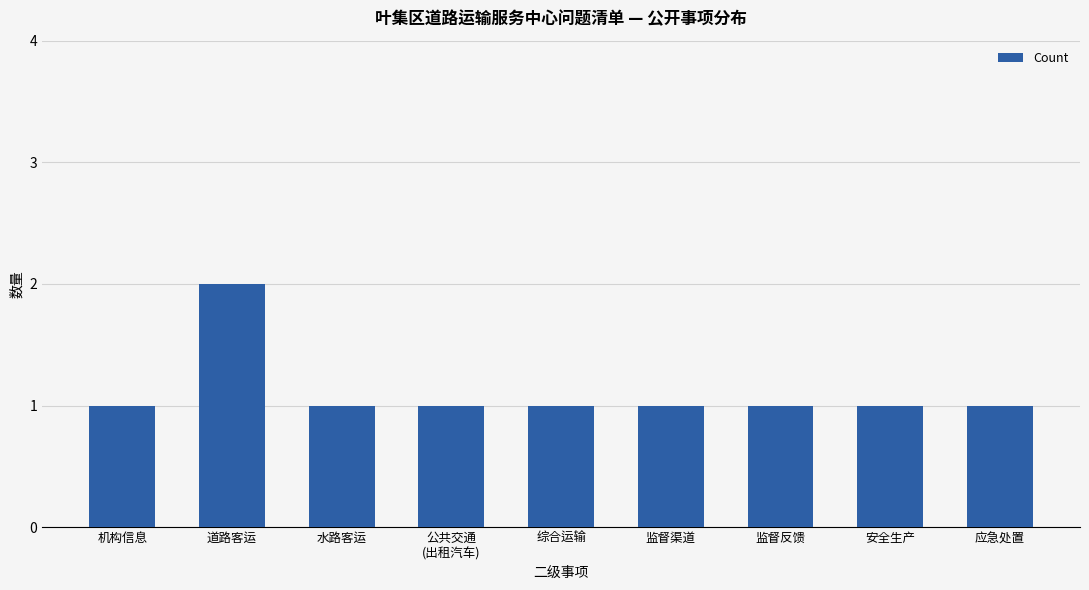

What is the approximate value at 水路客运?

1